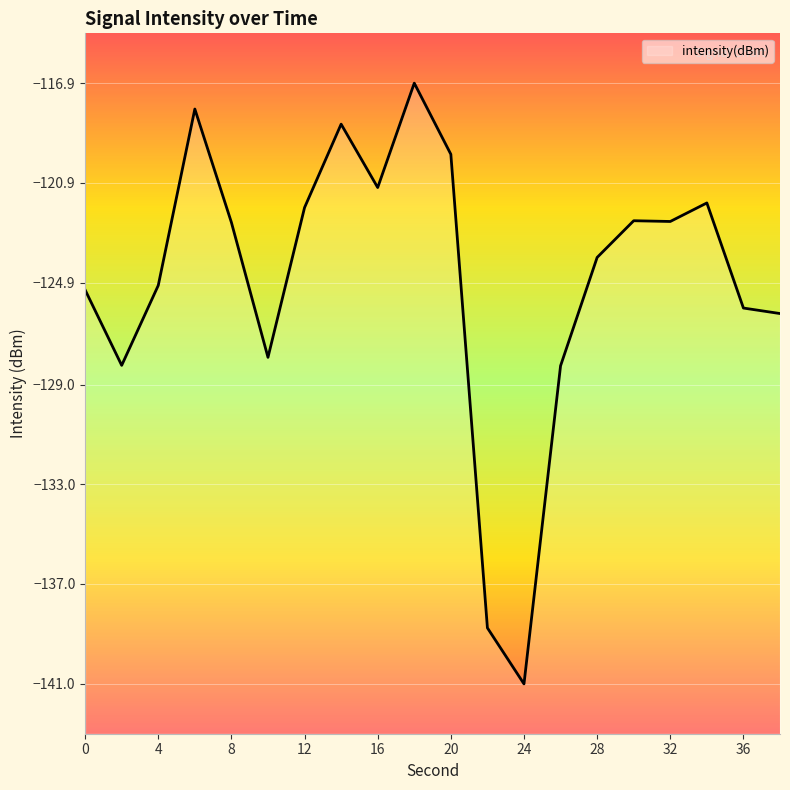

What is the greatest value displayed?

-116.9